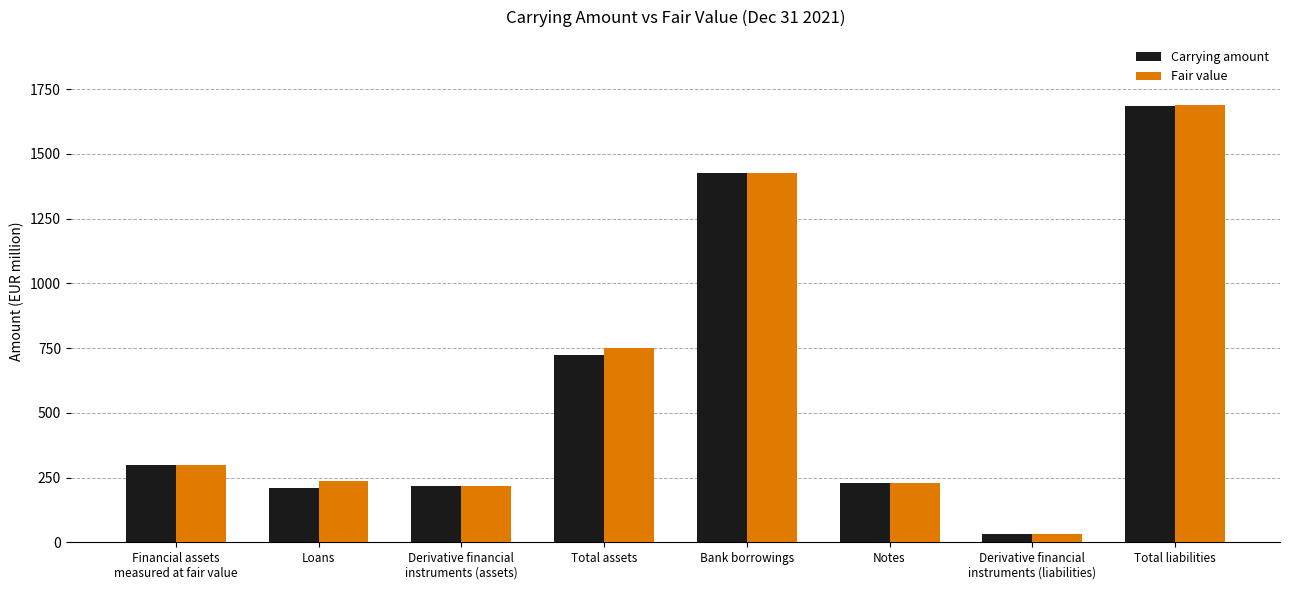

What is the difference between the maximum and minimum values in the Fair value series?

1654.8